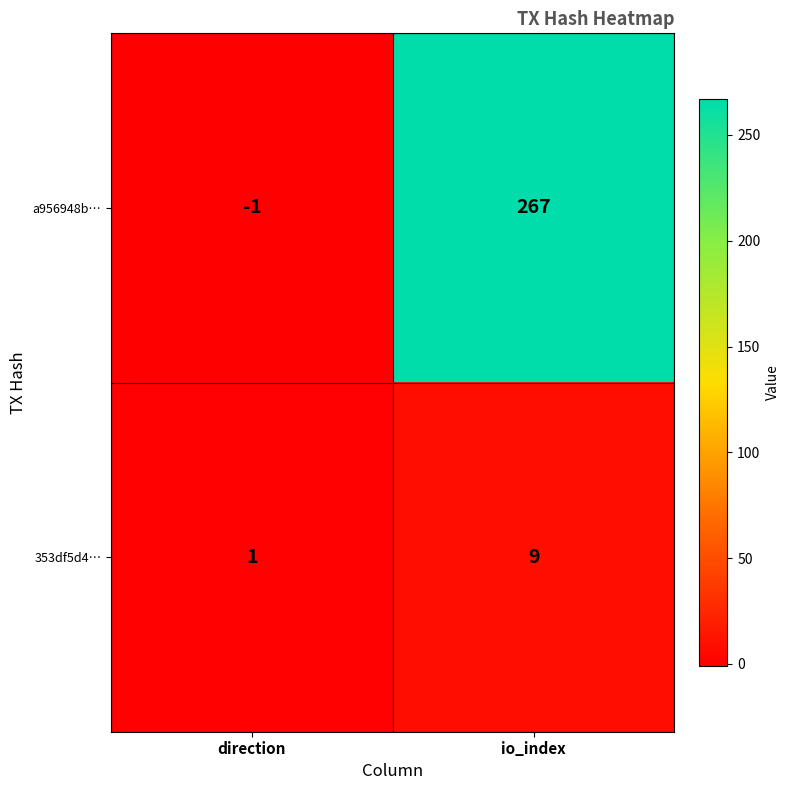

Reading left to right, transcribe all the data shown in this chart.

a956948b…: -1	267
353df5d4…: 1	9